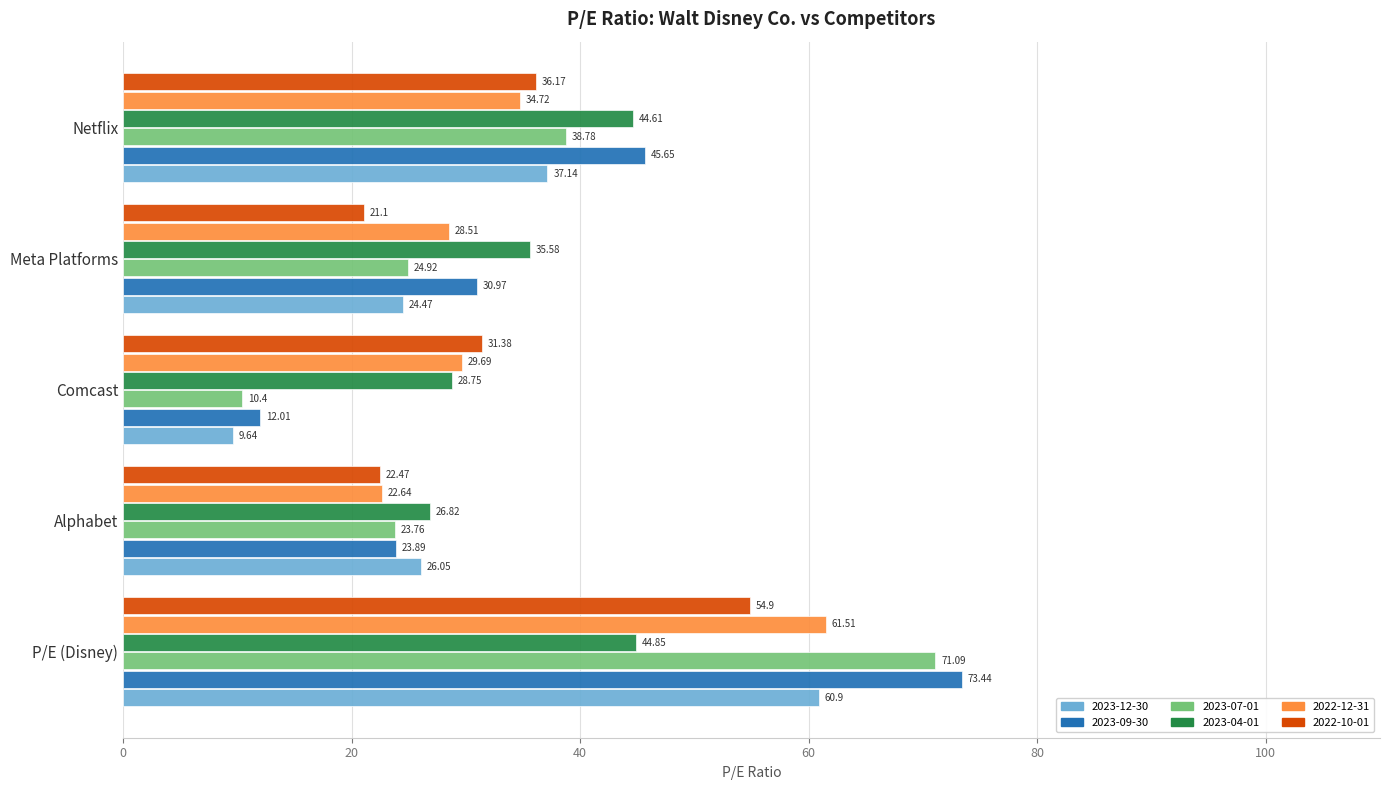

What is the total value across all series at Comcast?

121.9